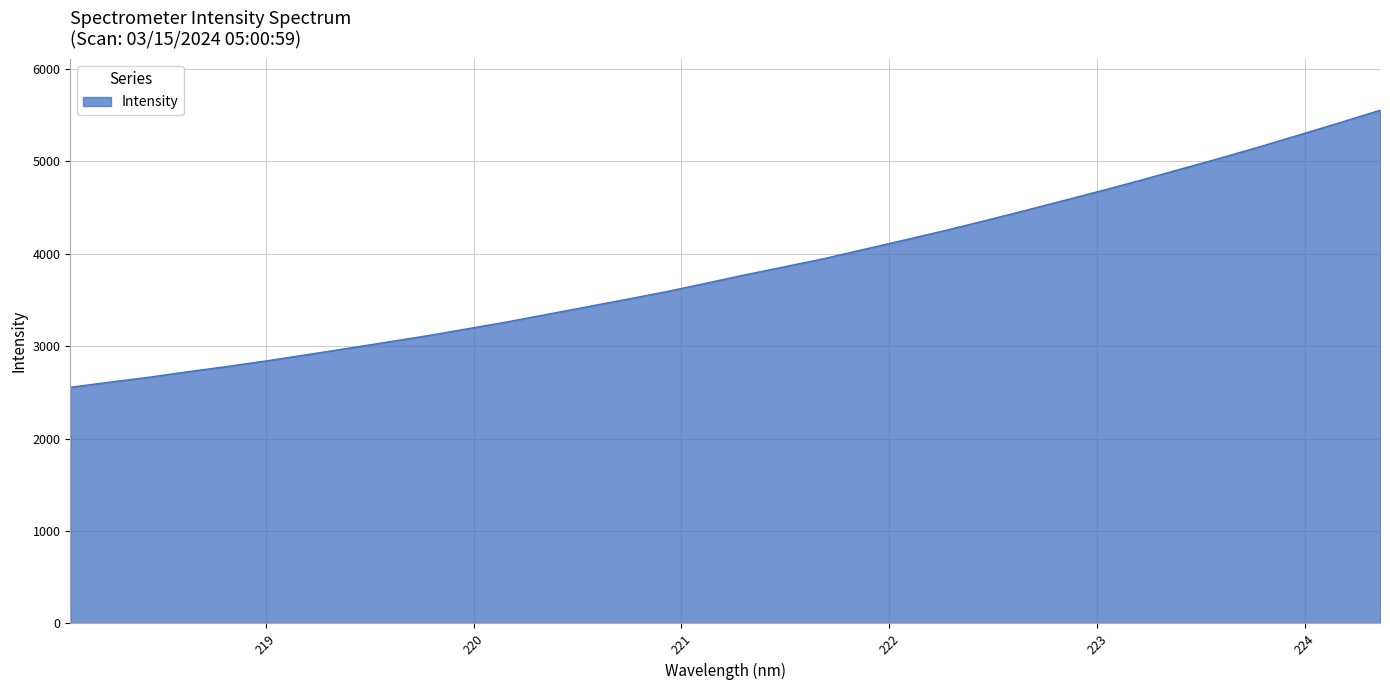

Count the number of categories in the chart.

34